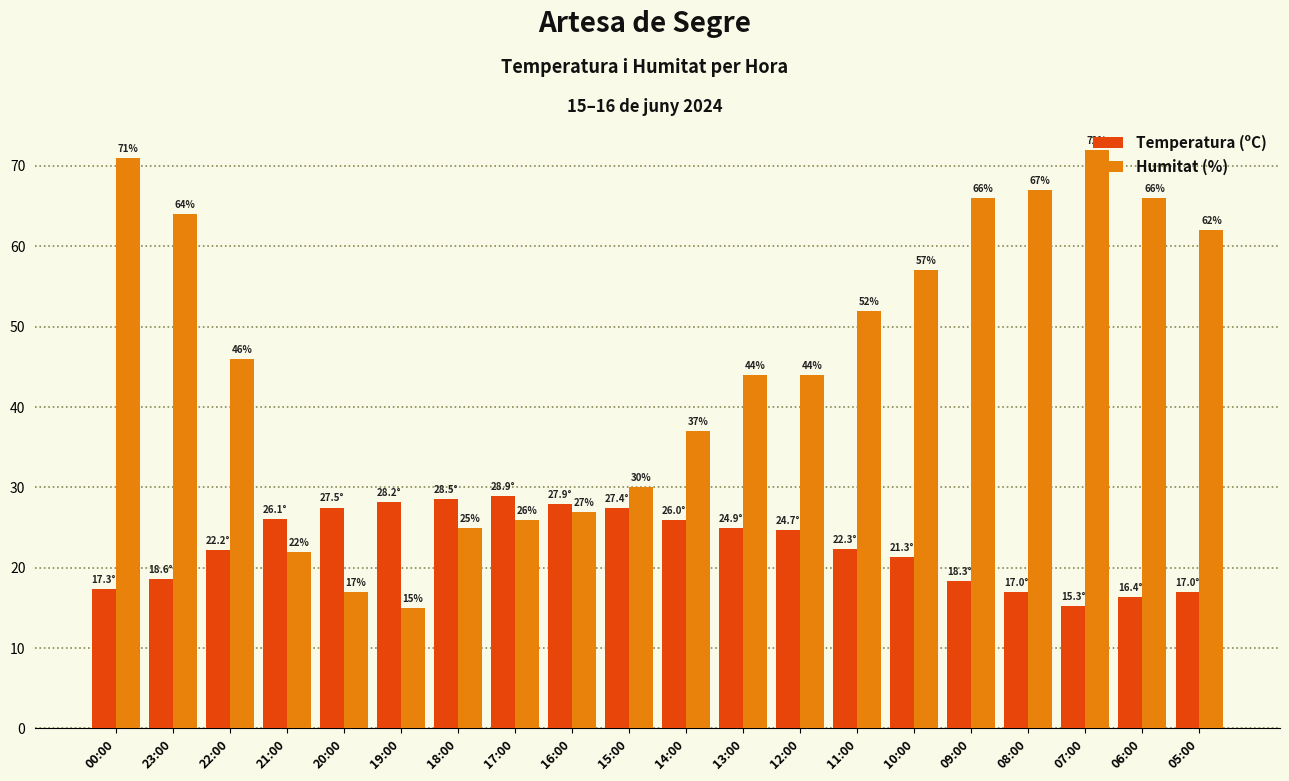

Is it true that Humitat (%) equals 15.4 at 10:00?

False